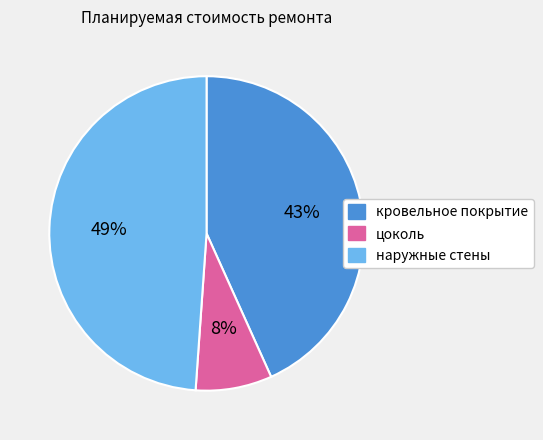

Is there a majority slice in this chart?

No